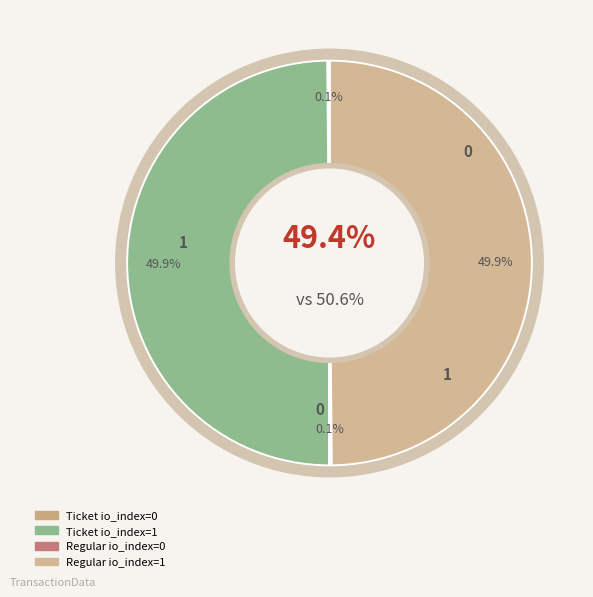

Which has a higher value, Ticket io_index=0 or Regular io_index=1?

Regular io_index=1